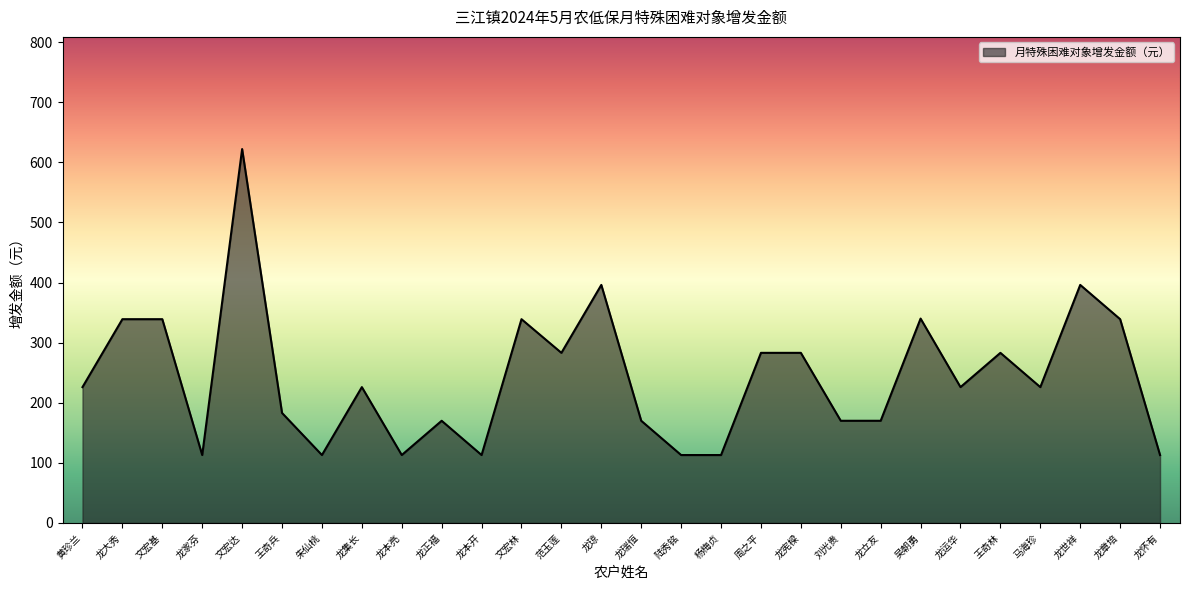

Count the number of categories in the chart.

28